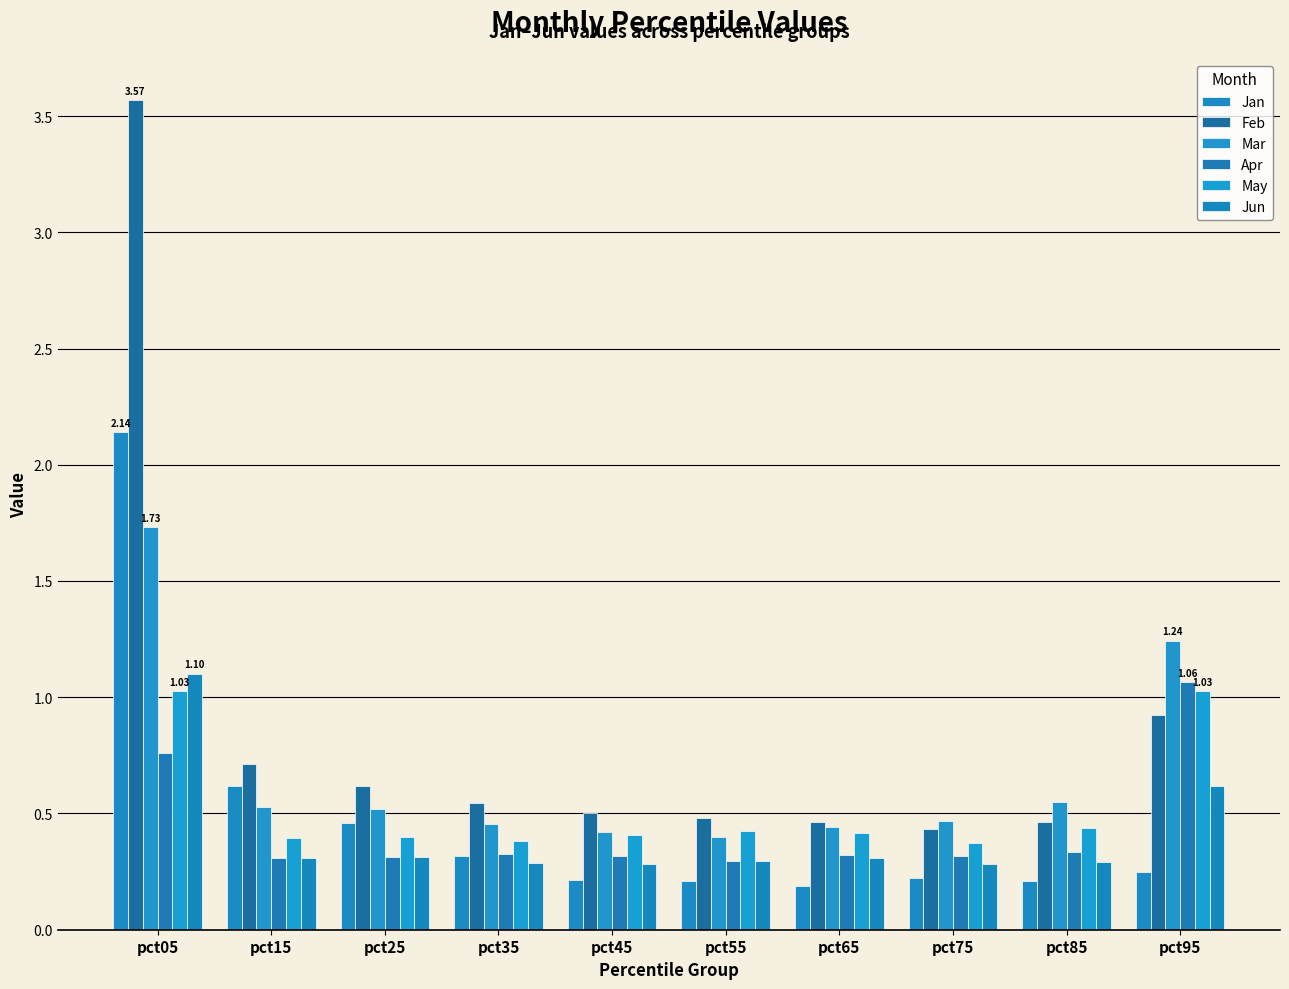

How many groups of bars are there?

10